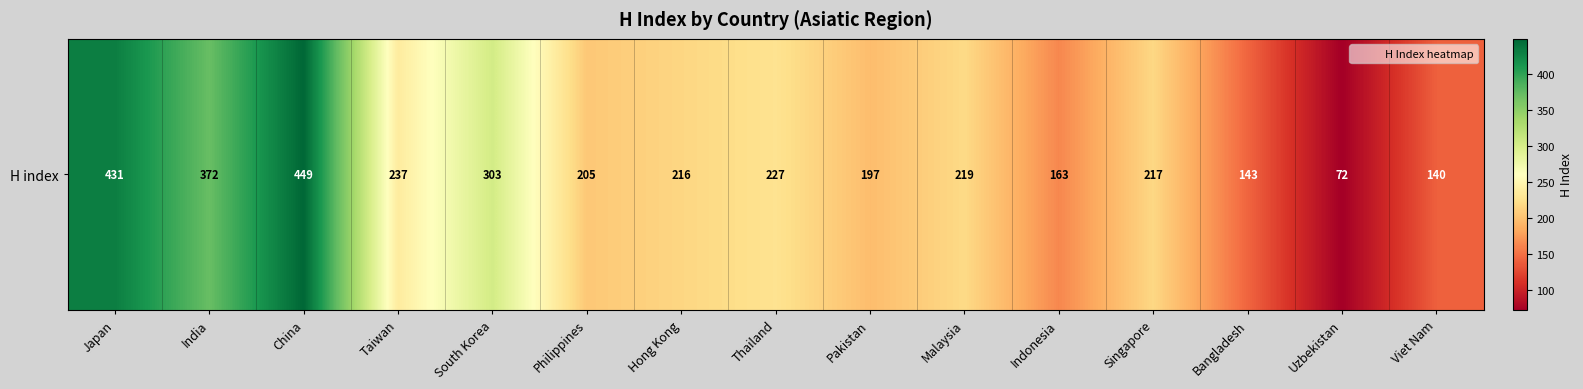

Reading right to left, transcribe all the data shown in this chart.

140	72	143	217	163	219	197	227	216	205	303	237	449	372	431